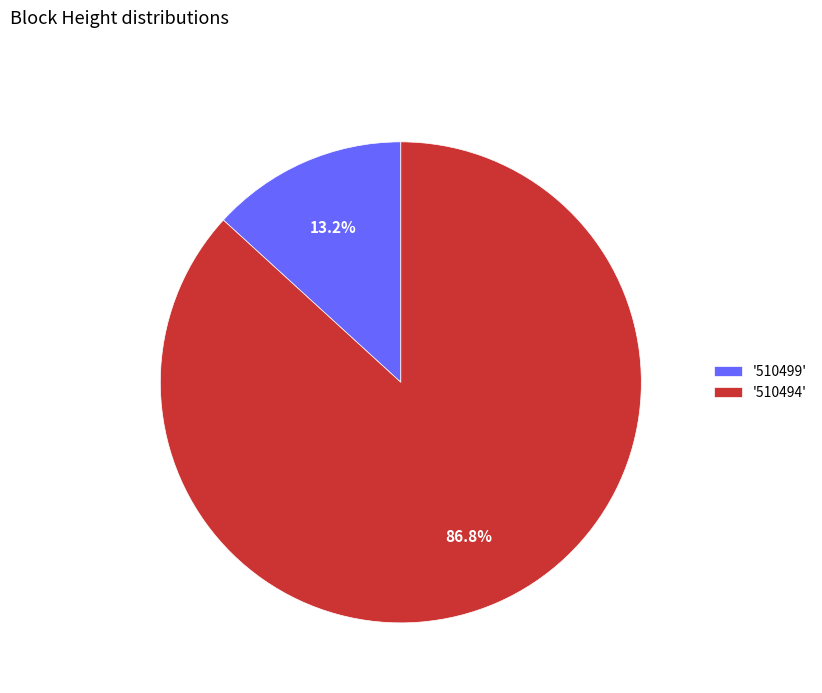

Rank the categories by value from highest to lowest.

'510494', '510499'